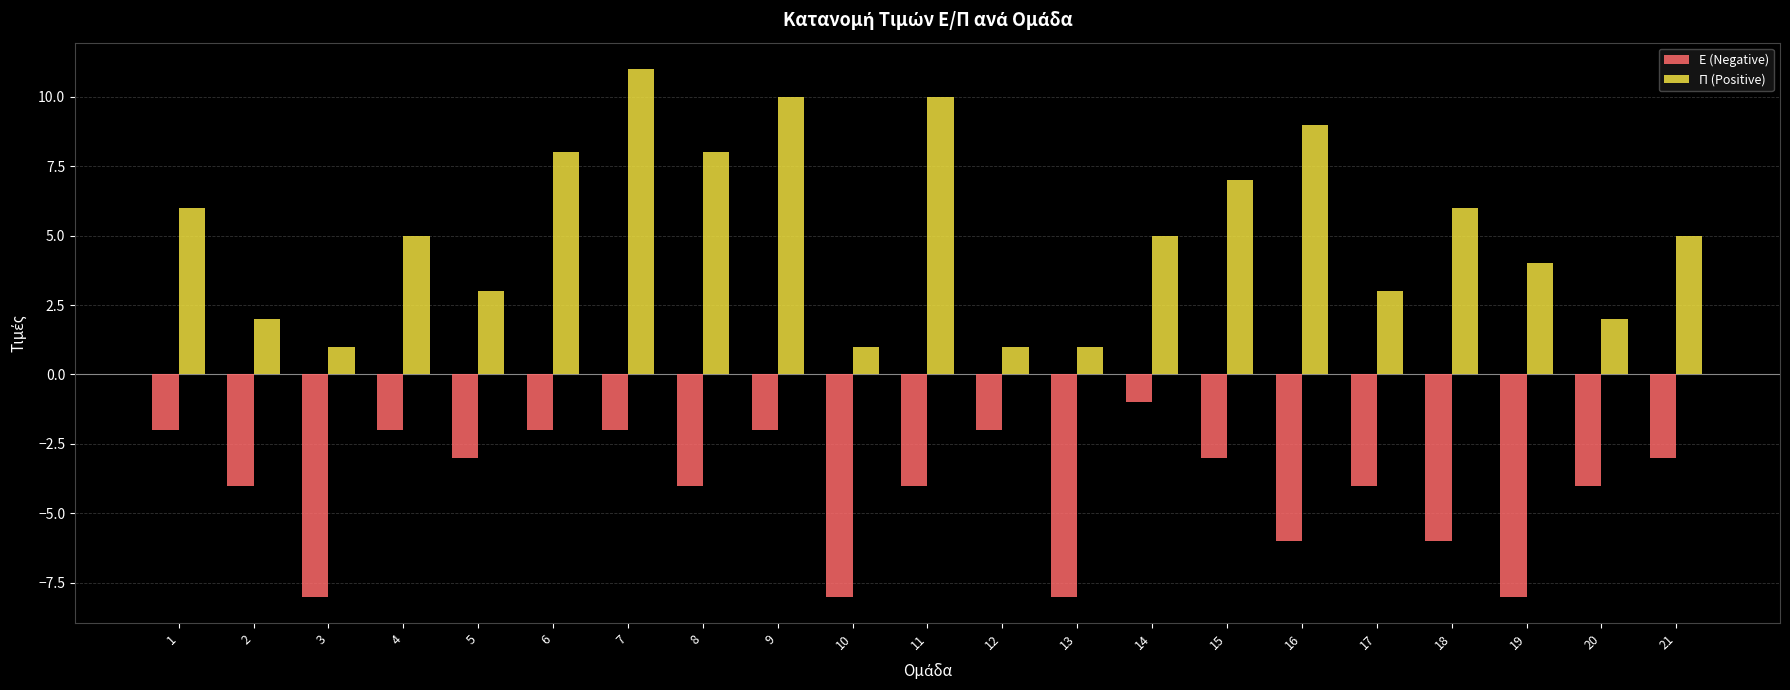

How many series are shown in this chart?

2